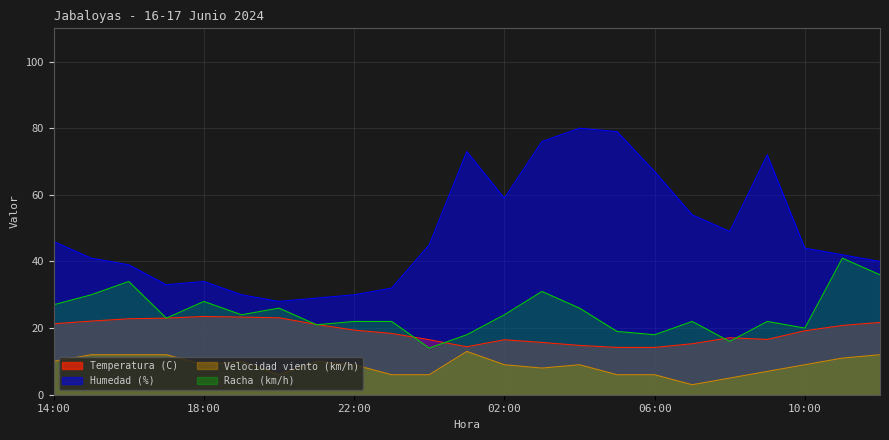

Between 07:00 and 22:00, which is larger?

22:00